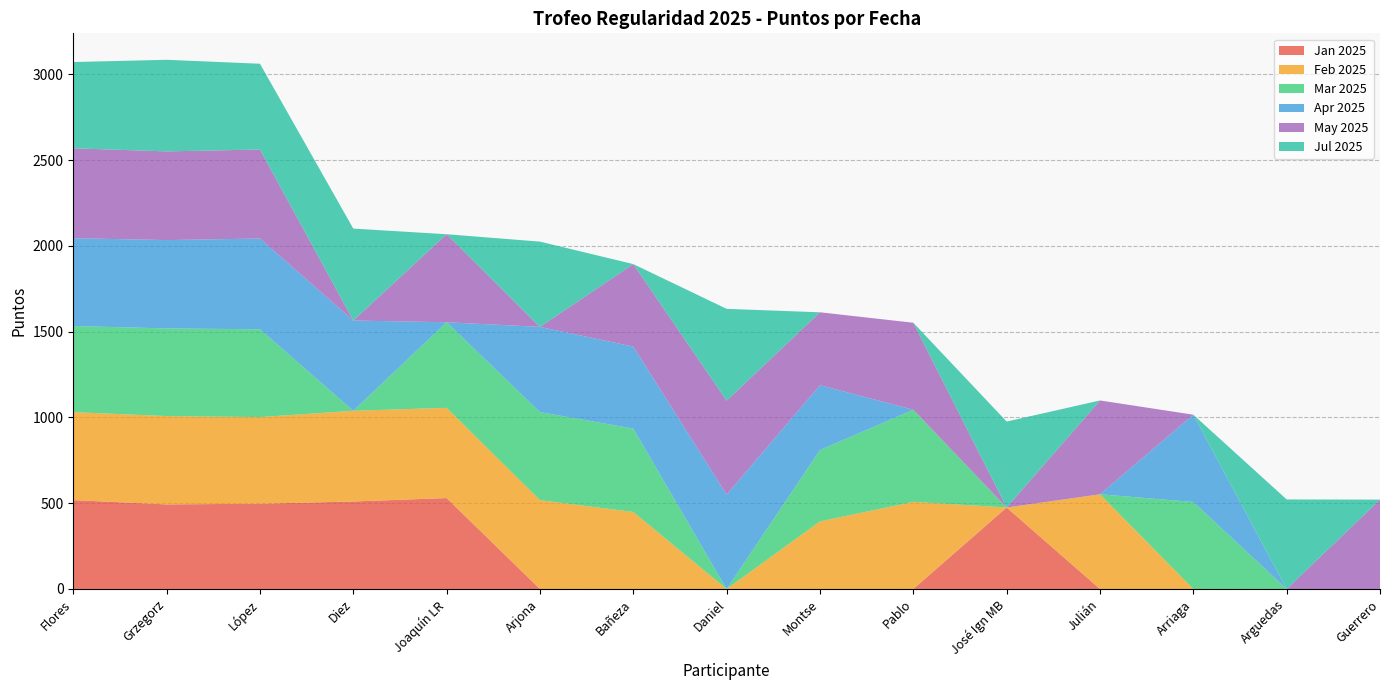

Reading right to left, what are all the values shown in this chart?

Jan 2025: 0	0	0	0	475	0	0	0	0	0	530	510	497	493	518
Feb 2025: 0	0	0	552	0	508	394	0	449	518	526	529	505	515	513
Mar 2025: 0	0	507	0	0	537	416	0	486	513	499	0	512	511	502
Apr 2025: 0	0	509	0	0	0	378	550	478	497	0	526	529	515	512
May 2025: 521	0	0	547	0	507	425	548	481	0	513	0	519	517	524
Jul 2025: 0	522	0	0	501	0	0	535	0	497	0	536	500	534	503